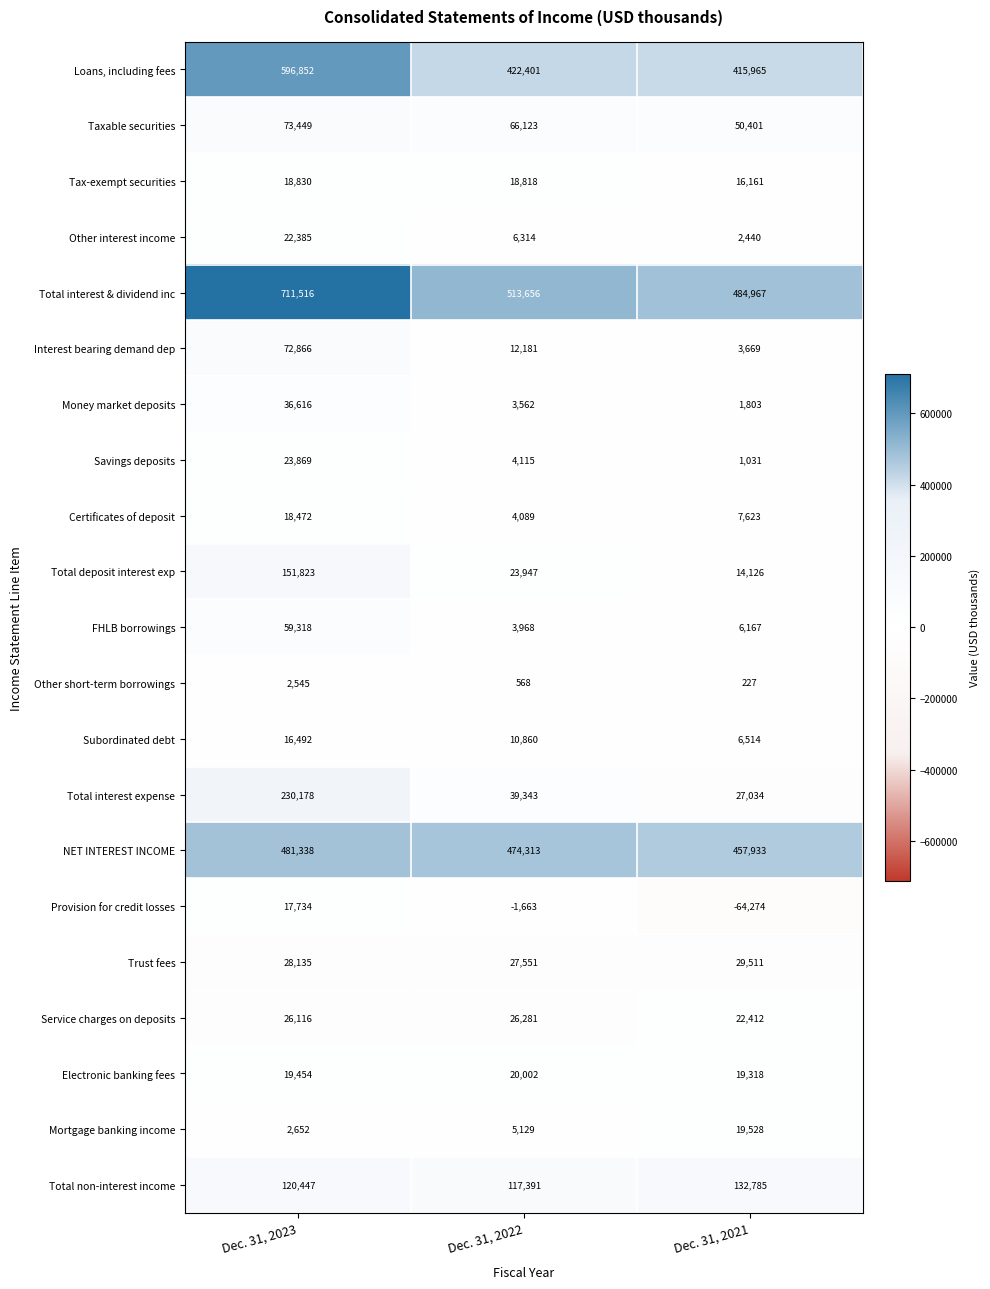

Rank the series by their maximum value, from highest to lowest.

Total interest & dividend inc, Loans, including fees, NET INTEREST INCOME, Total interest expense, Total deposit interest exp, Total non-interest income, Taxable securities, Interest bearing demand dep, FHLB borrowings, Money market deposits, Trust fees, Service charges on deposits, Savings deposits, Other interest income, Electronic banking fees, Mortgage banking income, Tax-exempt securities, Certificates of deposit, Provision for credit losses, Subordinated debt, Other short-term borrowings